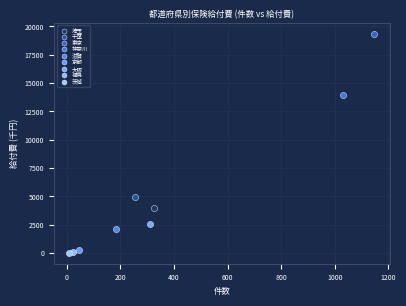

What are all the series names shown in the legend?

埼玉, 千葉, 東京, 神奈川, 滋賀, 京都, 大阪, 福島, 茨城